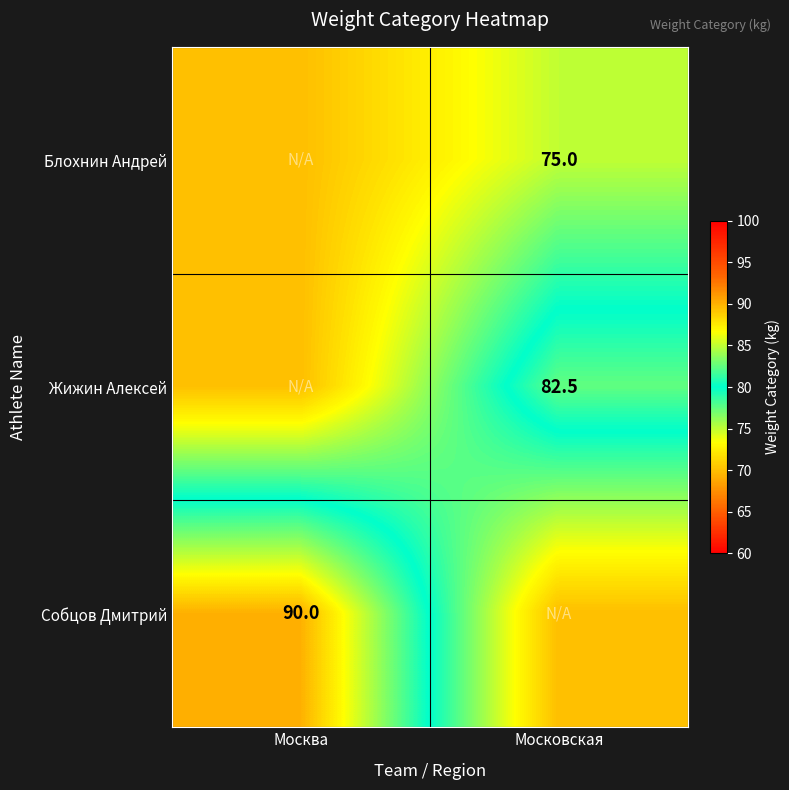

Is the value of Собцов Дмитрий at Москва greater than the value of Жижин Алексей at Московская?

Yes